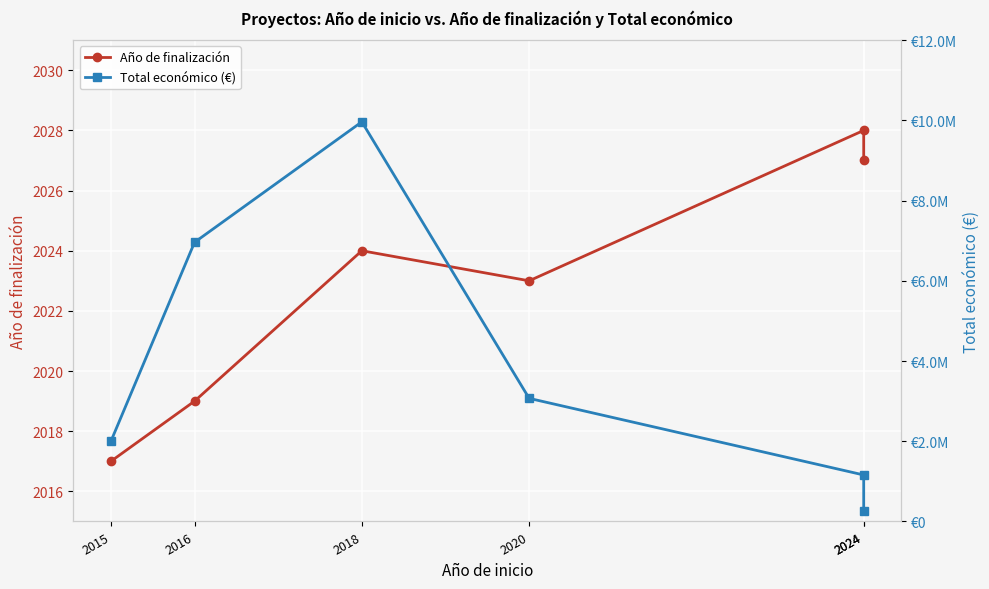

Rank the series by their average value, from highest to lowest.

Total económico (€), Año de finalización